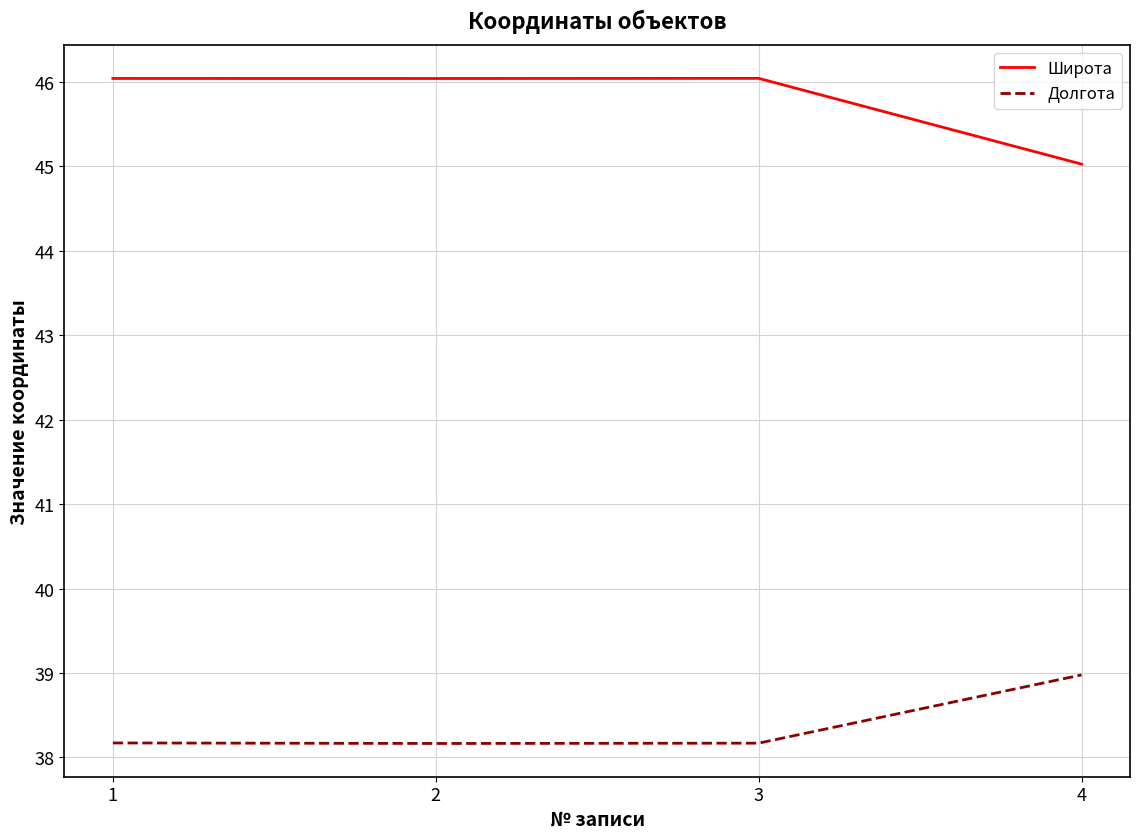

True or false: Широта has a value of 27.2 at 4.

False